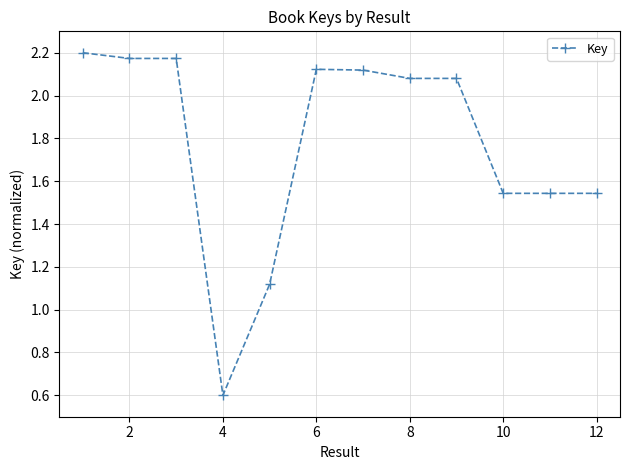

What is the value of the 4th point from the left?

0.6